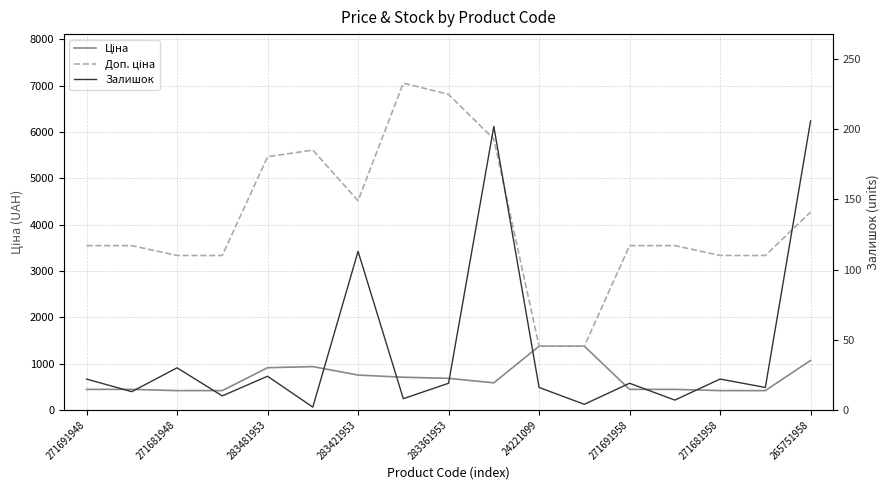

Which series has the largest total across all categories?

Доп. ціна